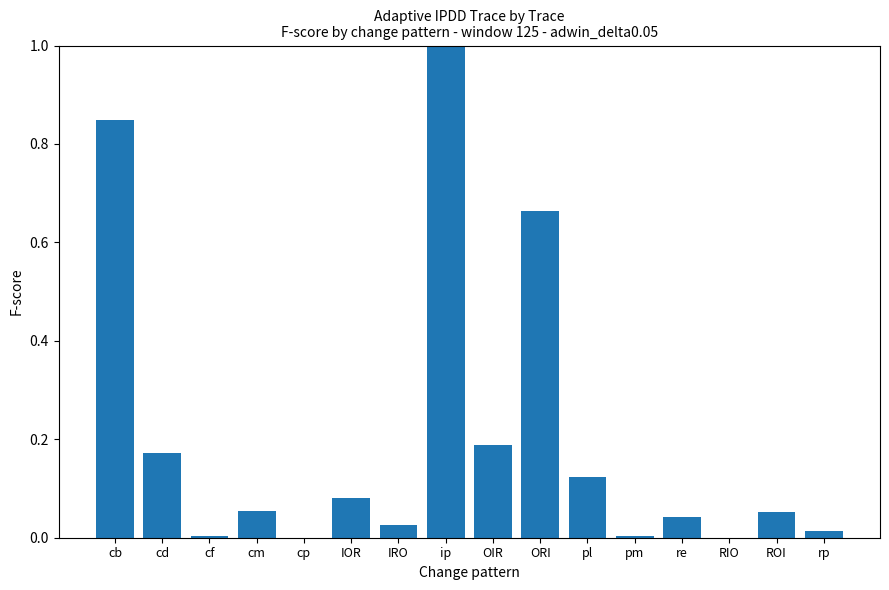

What is the sum of all values?

3.3